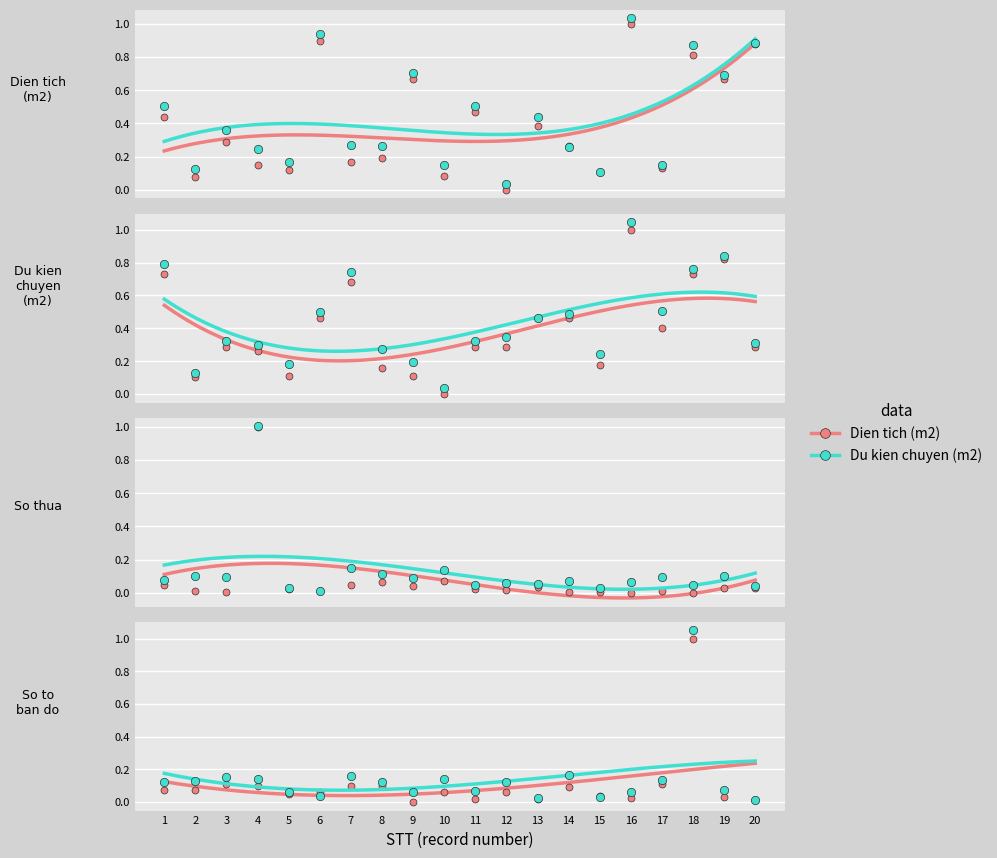

At which category is the sum across all series the highest?

16